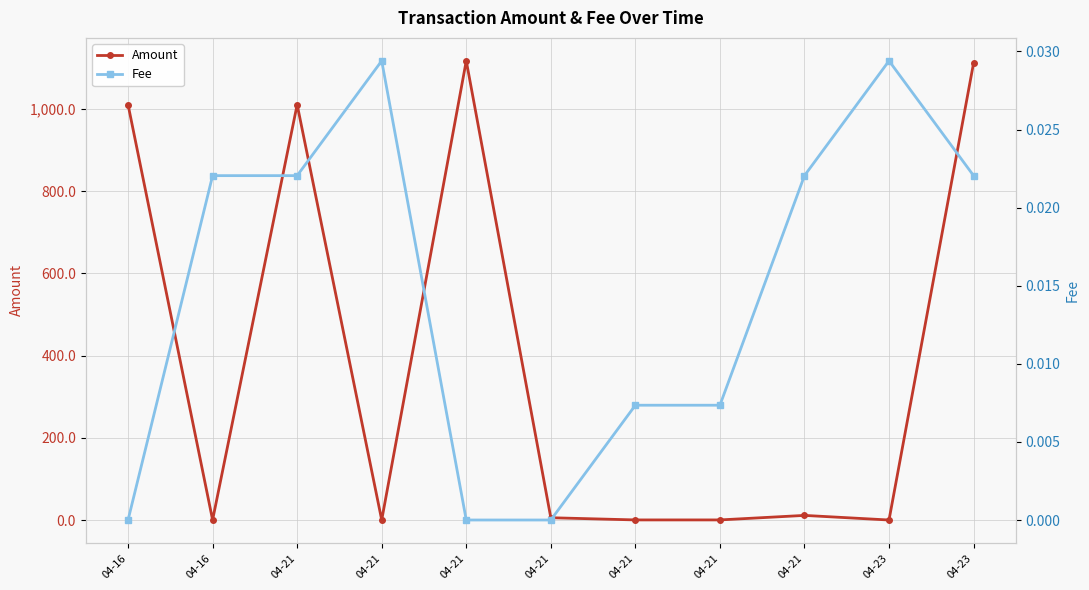

List the series in order of their peak value, highest first.

Amount, Fee